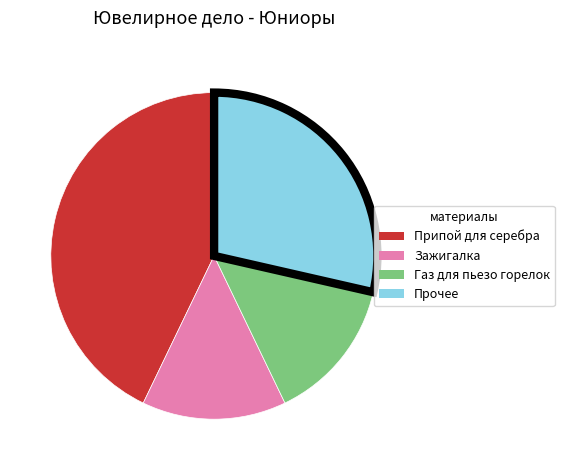

How many segments does this pie chart have?

4